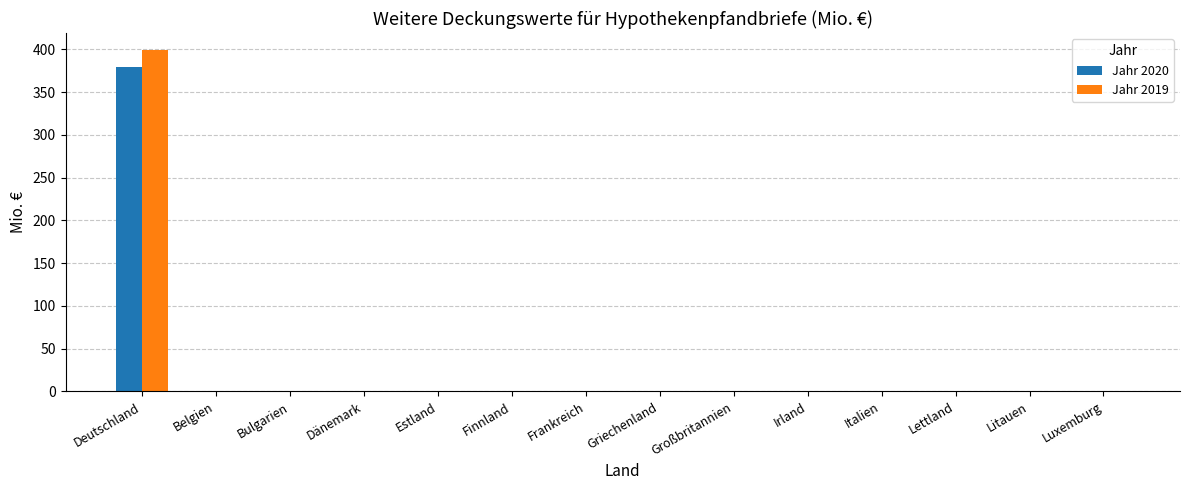

At which label does Jahr 2019 reach its peak?

Deutschland